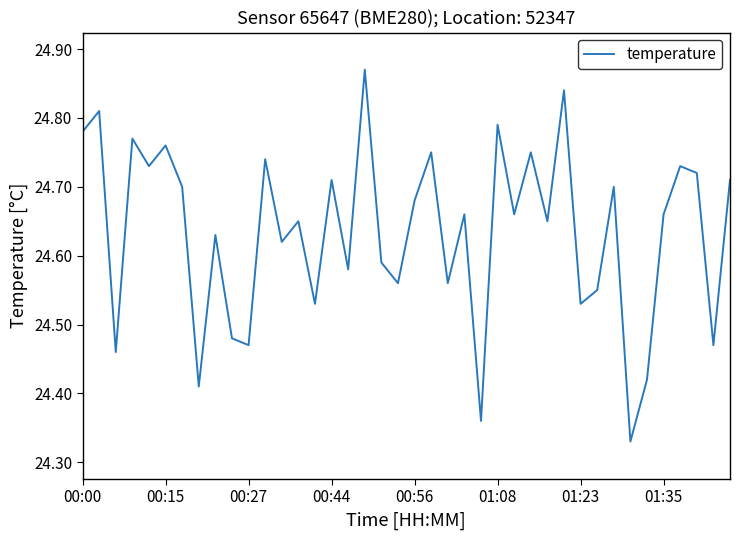

How many series are shown in this chart?

1